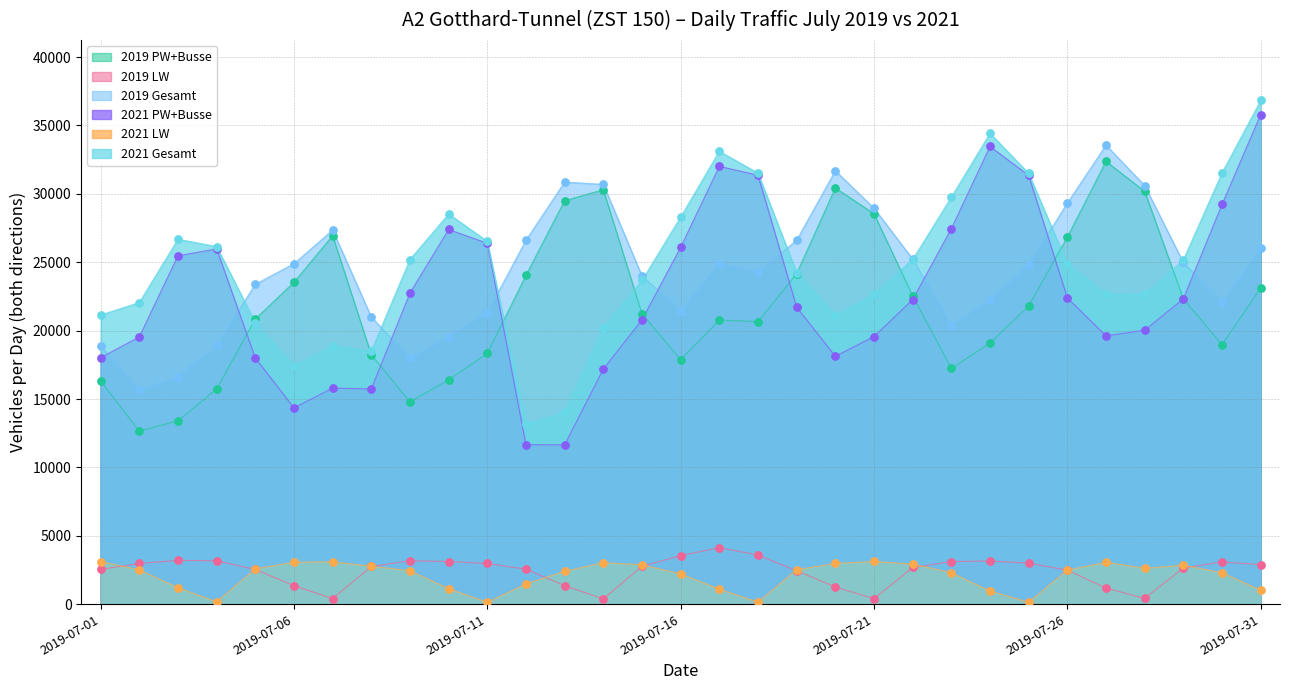

Which series contains the highest Y value?

2021 Gesamt